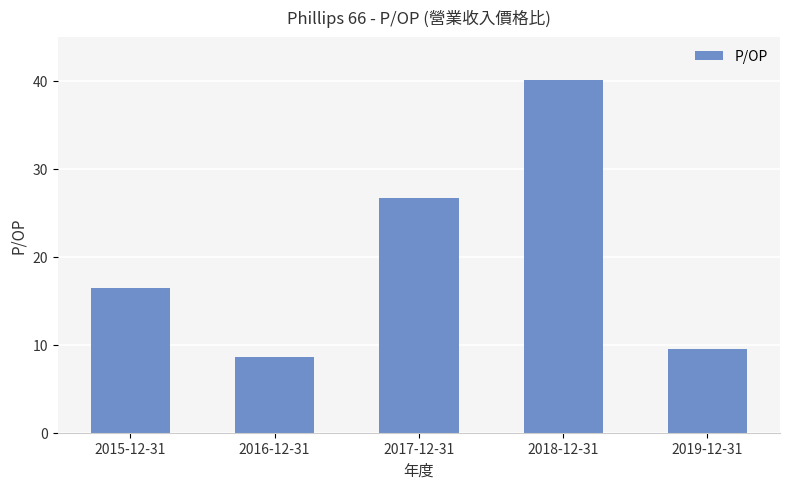

Count the number of data series in this chart.

1